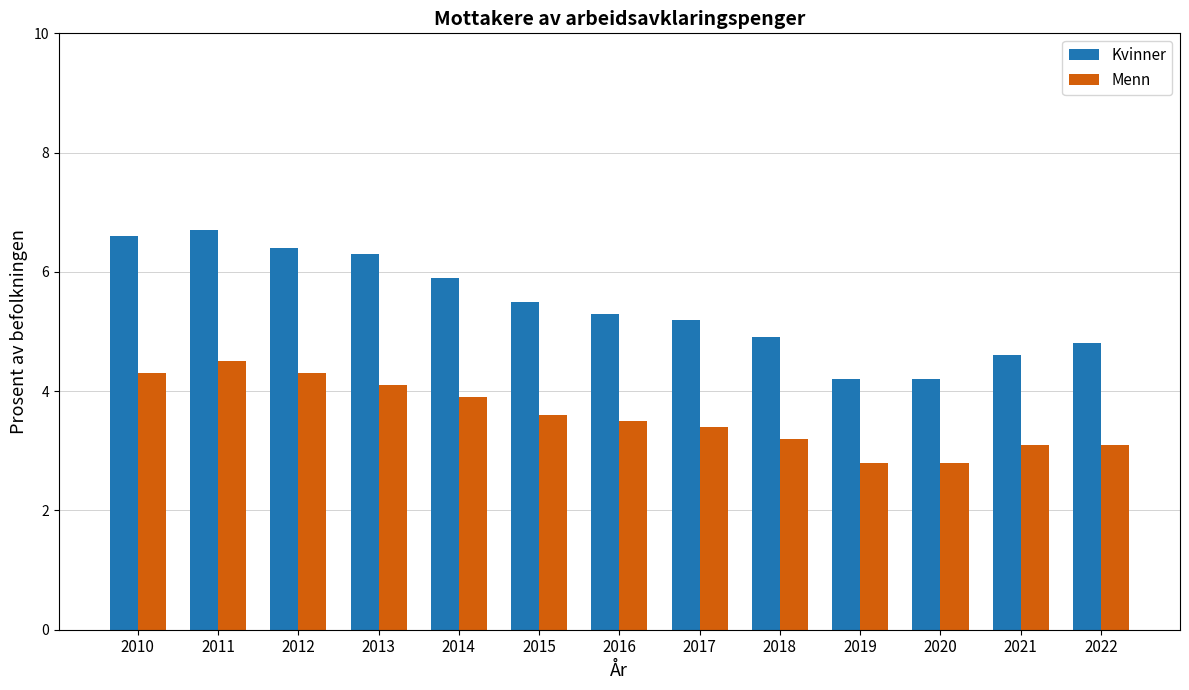

What is the spread (max minus min) of values at 2017?

1.8